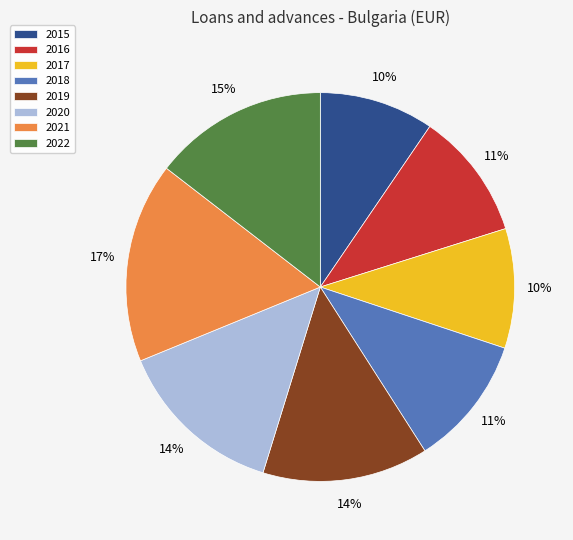

Is there a majority slice in this chart?

No